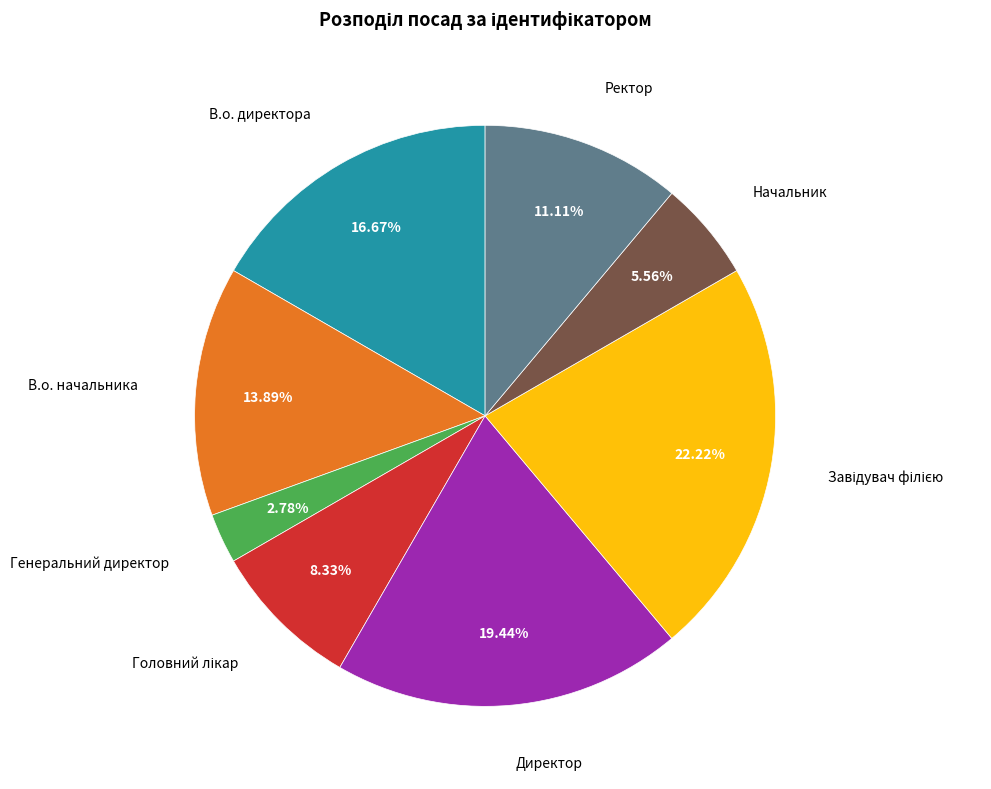

How many segments does this pie chart have?

8